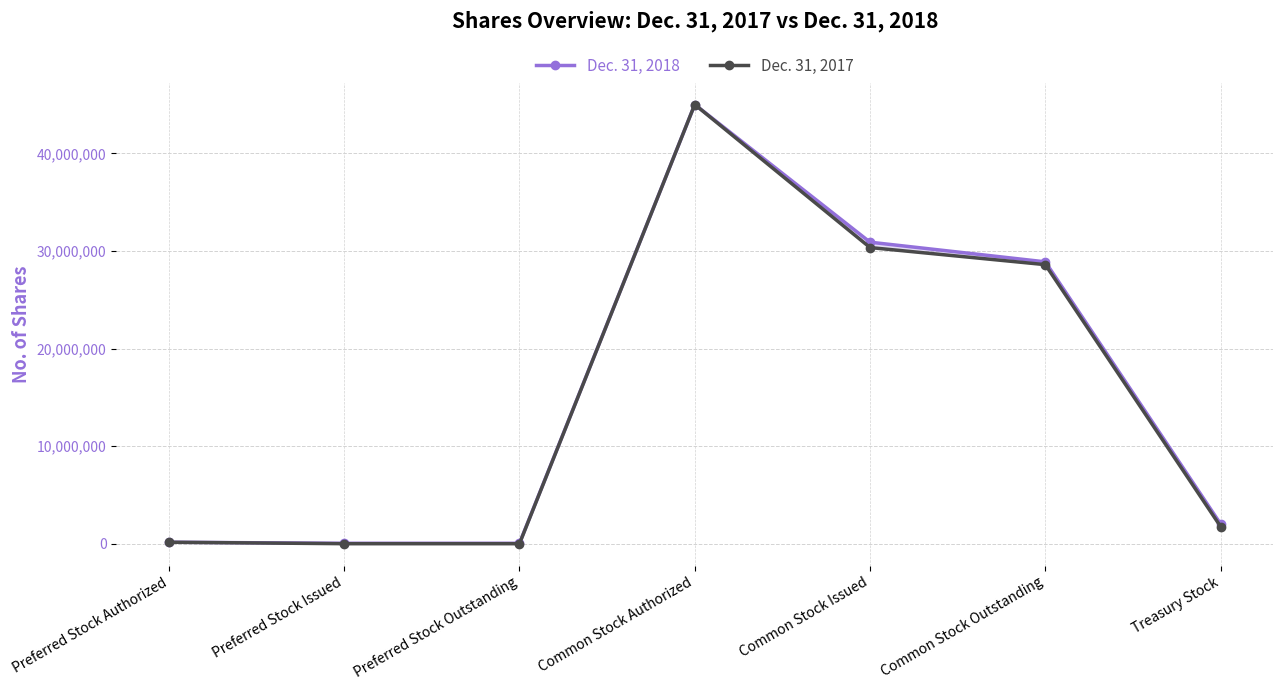

What is the difference between the Dec. 31, 2018 values at Preferred Stock Authorized and Common Stock Authorized?

44850000